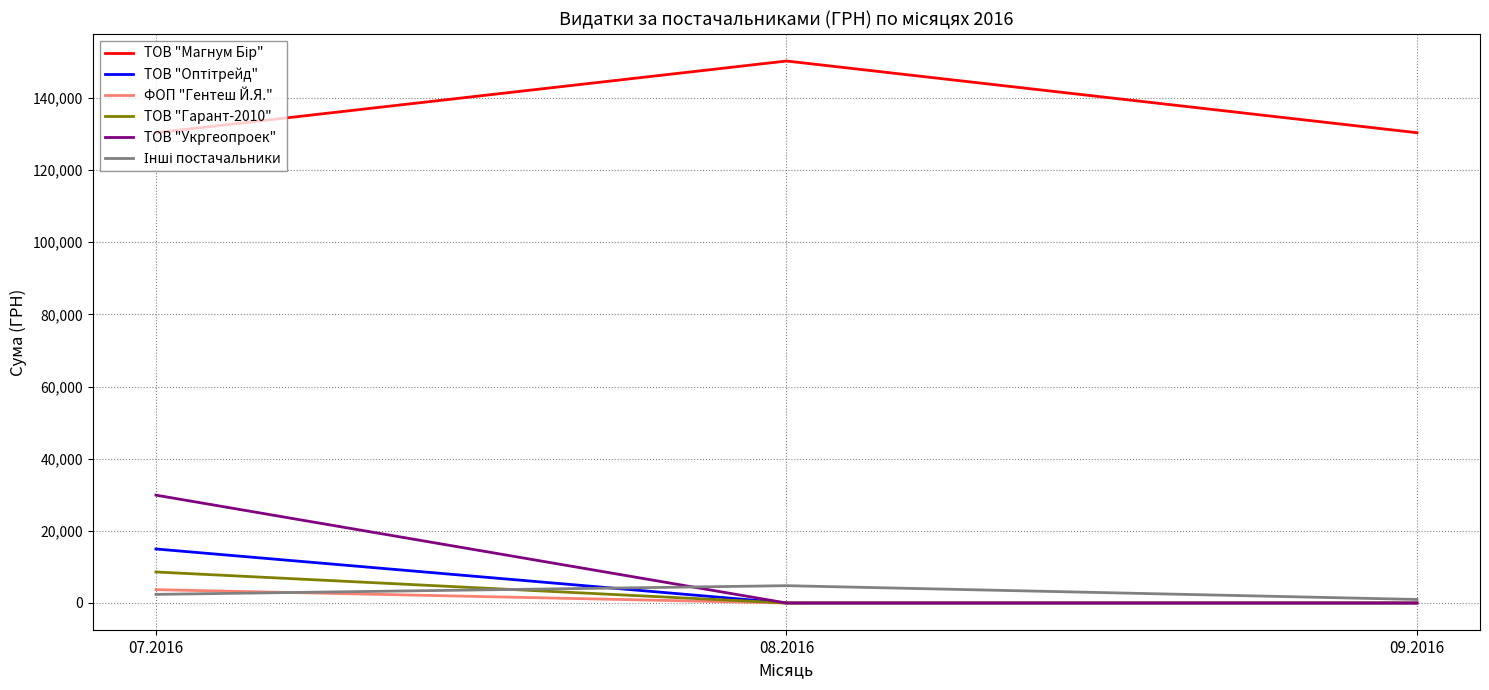

At which category is the sum across all series the highest?

07.2016